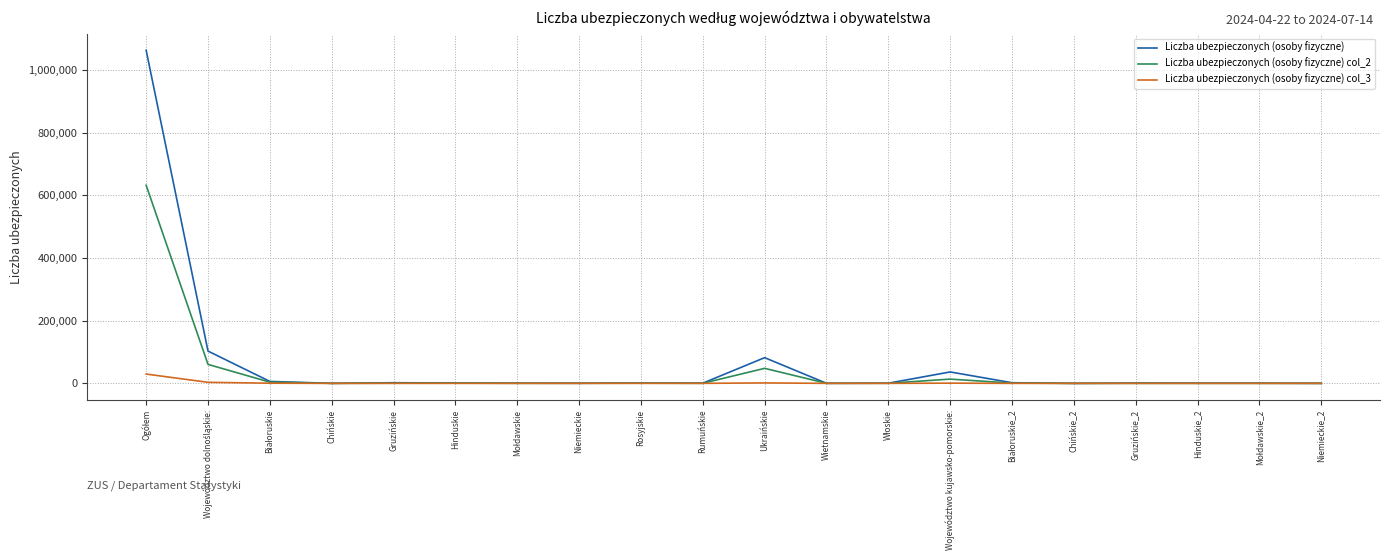

Which series has the largest range (max minus min)?

Liczba ubezpieczonych (osoby fizyczne)